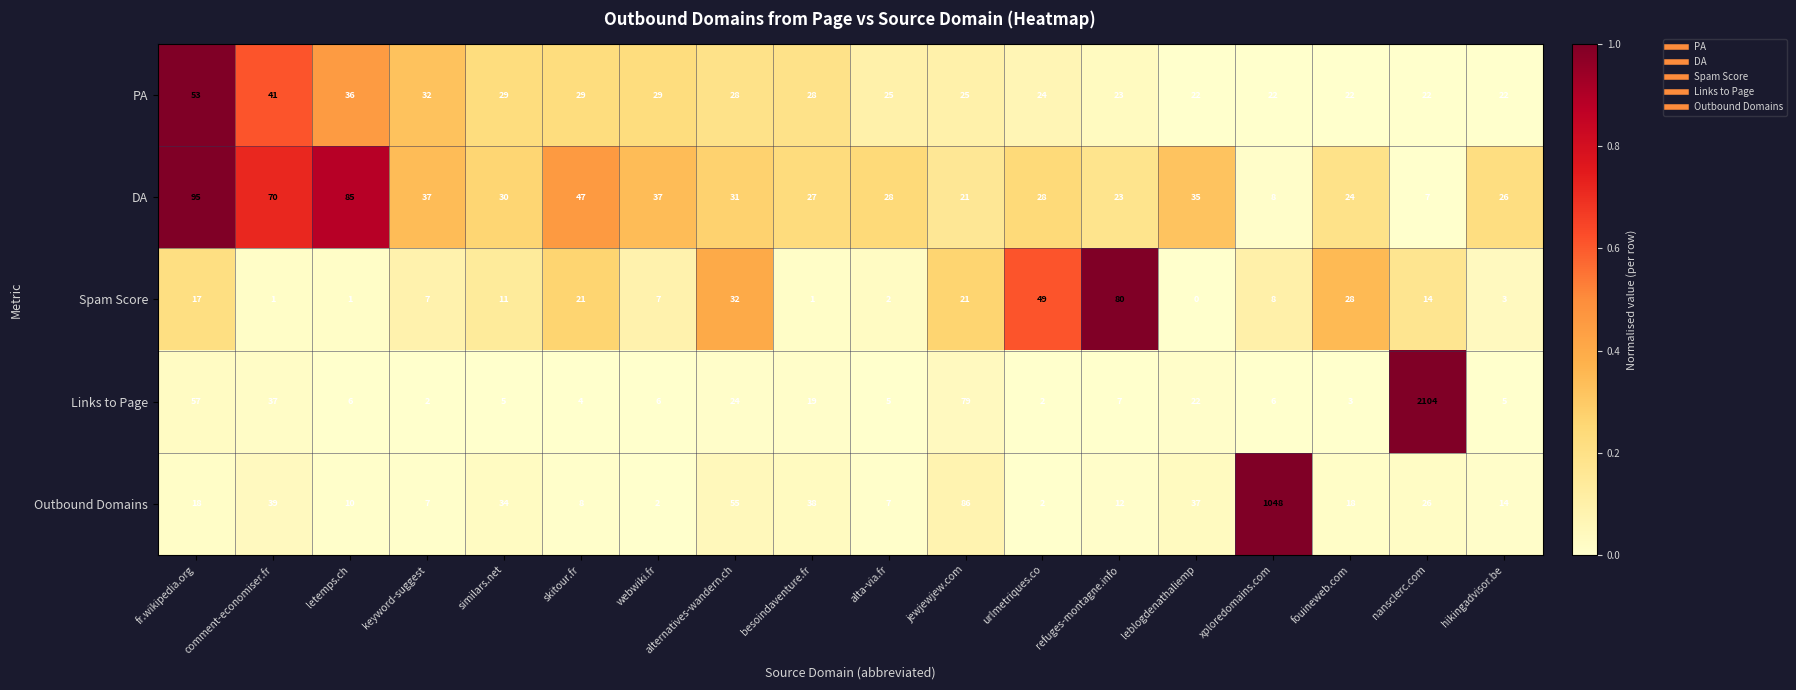

List the series in order of their peak value, lowest first.

PA, Spam Score, DA, Outbound Domains, Links to Page